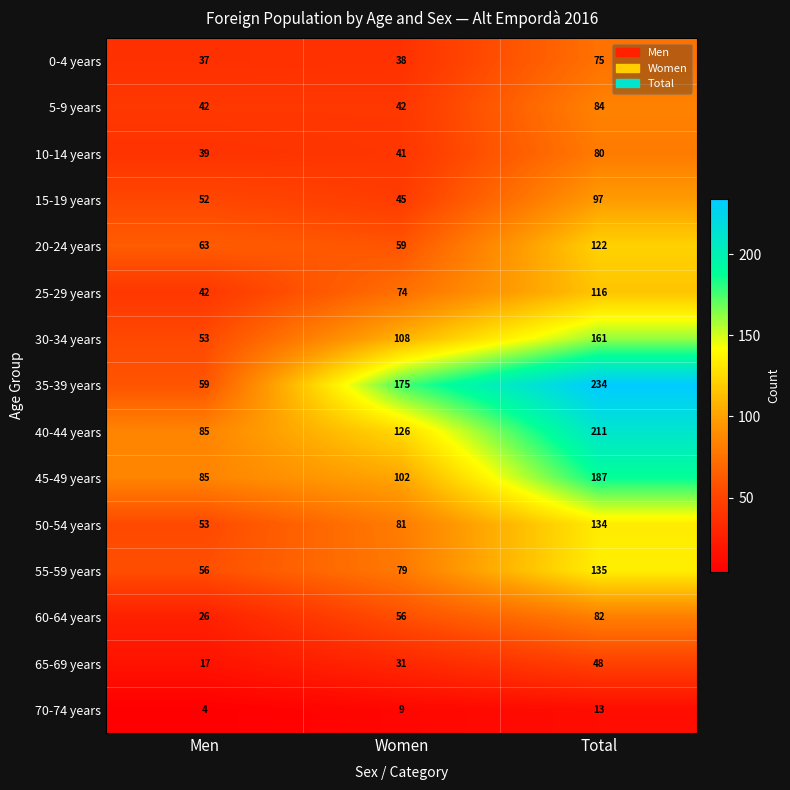

True or false: 5-9 years has a value of 14 at Men.

False